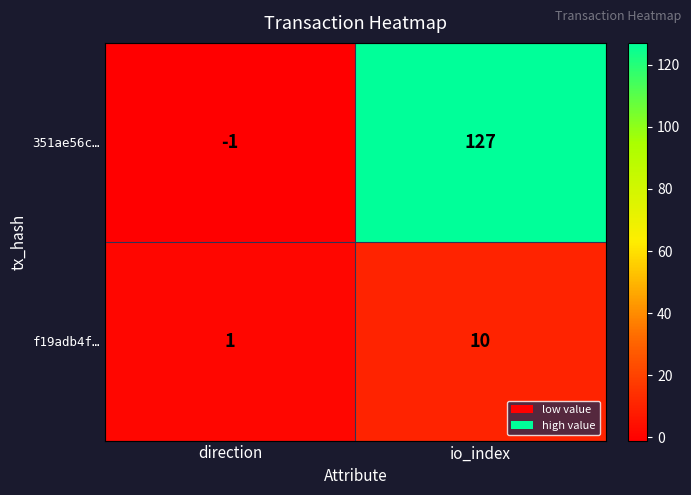

What is the spread (max minus min) of values at io_index?

117